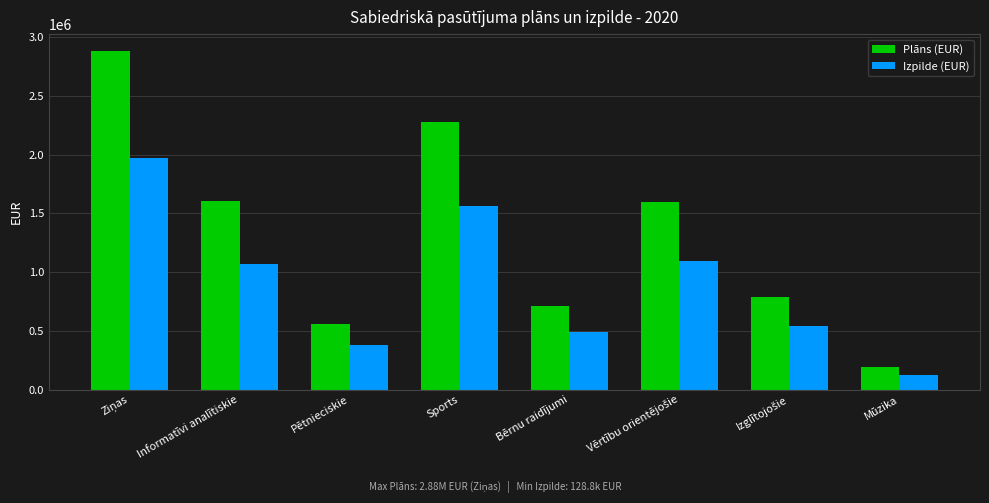

Which category has the lowest value across all series?

Mūzika